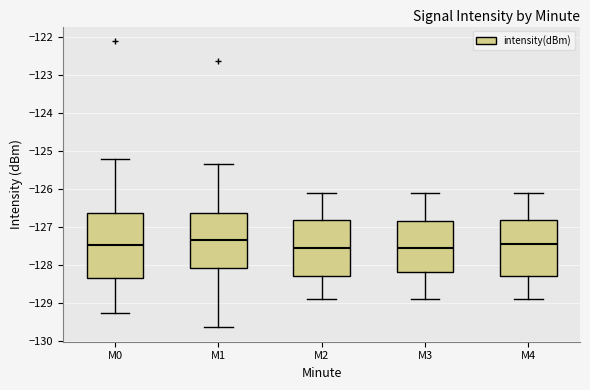

Reading left to right, transcribe this box plot: for each box, give where its median line is, the range the box spans, and where its two whiskers end, as read against the y-axis. The values are not printed on the chart, so give them approximately, as read against the axis.

M0: median -127.5, box -128.3 to -126.6, whiskers -129.3 to -125.2
M1: median -127.3, box -128.1 to -126.6, whiskers -129.6 to -125.4
M2: median -127.5, box -128.3 to -126.8, whiskers -128.9 to -126.1
M3: median -127.5, box -128.2 to -126.8, whiskers -128.9 to -126.1
M4: median -127.4, box -128.3 to -126.8, whiskers -128.9 to -126.1